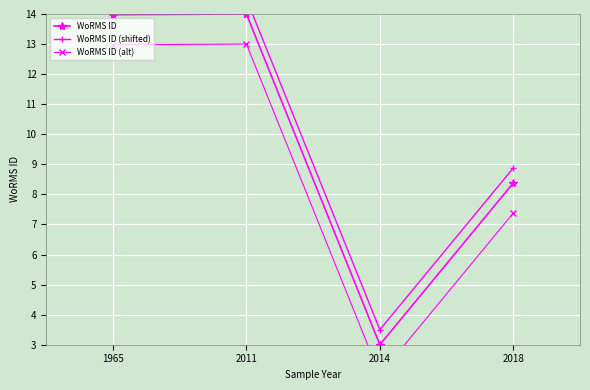

Is the value of WoRMS ID (alt) at 1965 greater than the value of WoRMS ID at 2011?

No